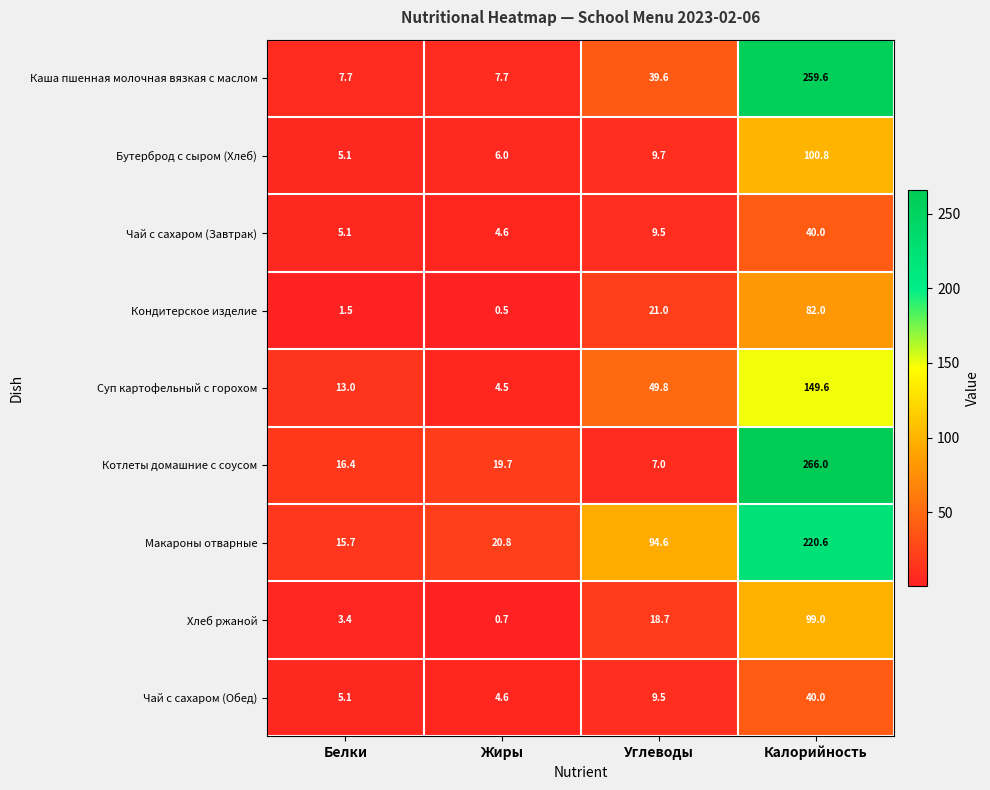

Is it true that Макароны отварные equals 20.8 at Жиры?

True